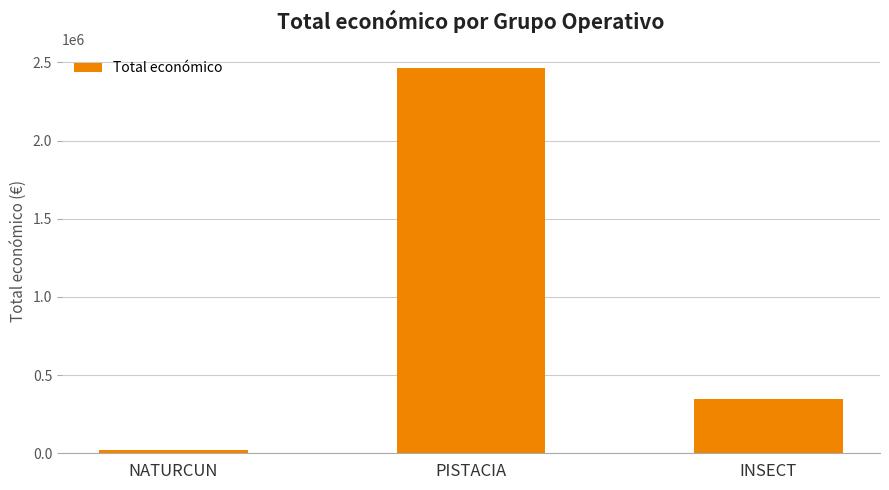

How many data points does each series have?

3